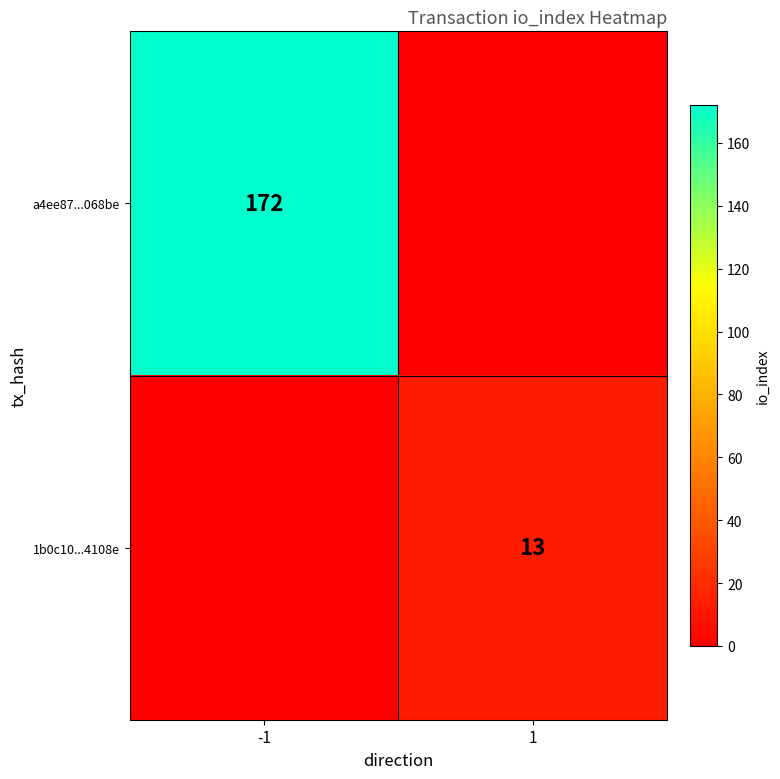

True or false: a4ee87...068be has a value of 297 at -1.

False